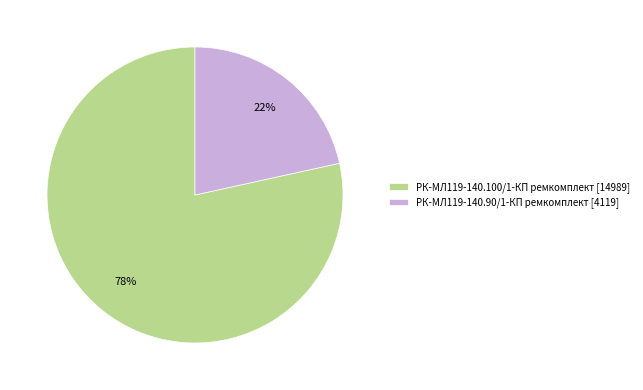

Is it true that РК-МЛ119-140.100/1-КП ремкомплект is 90% of the pie?

False